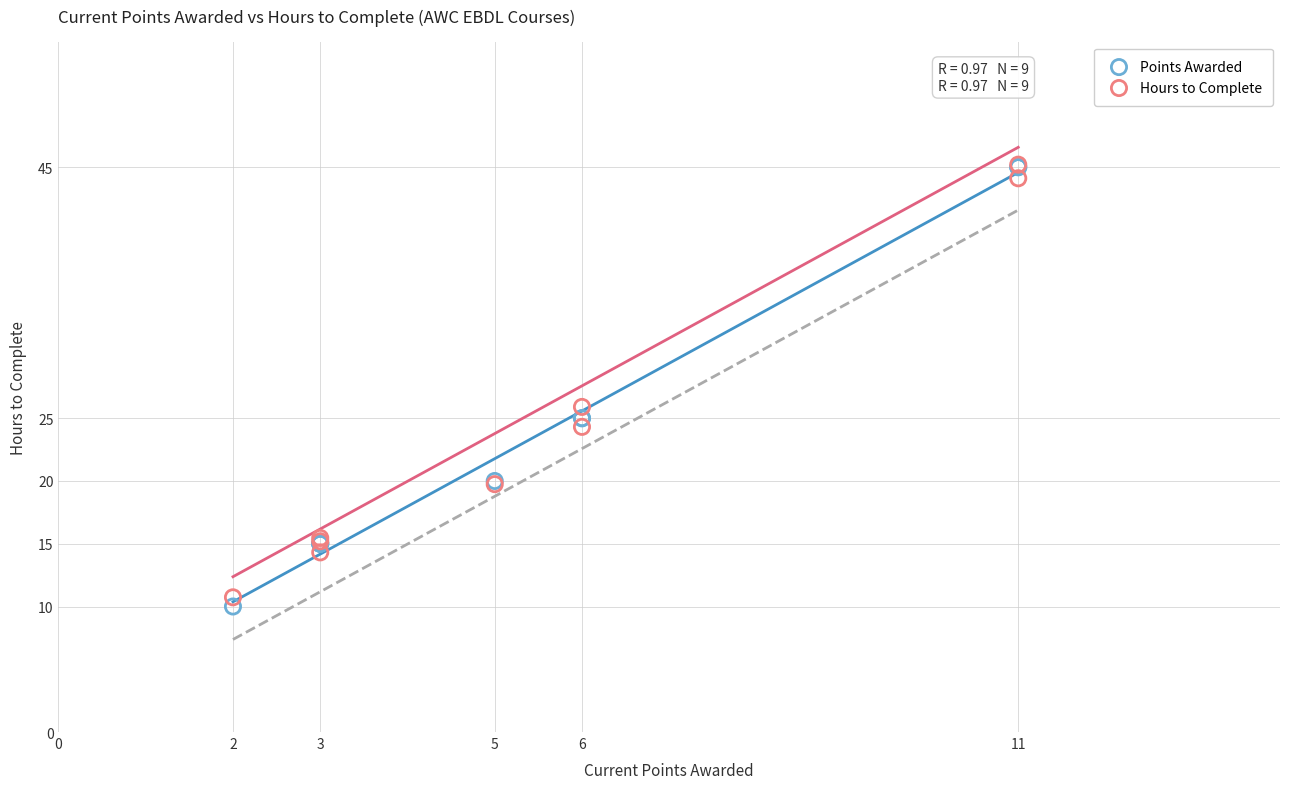

Which series contains the lowest Y value?

Points Awarded